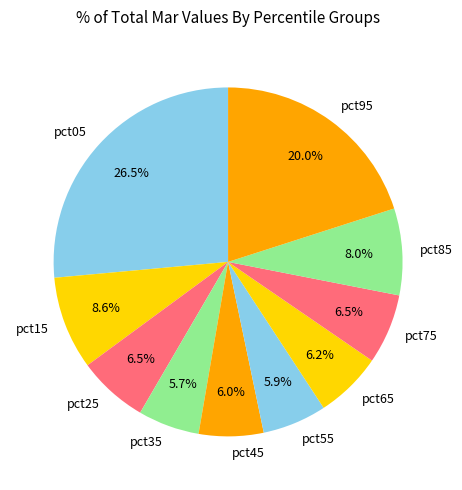

Which slice is the largest?

pct05